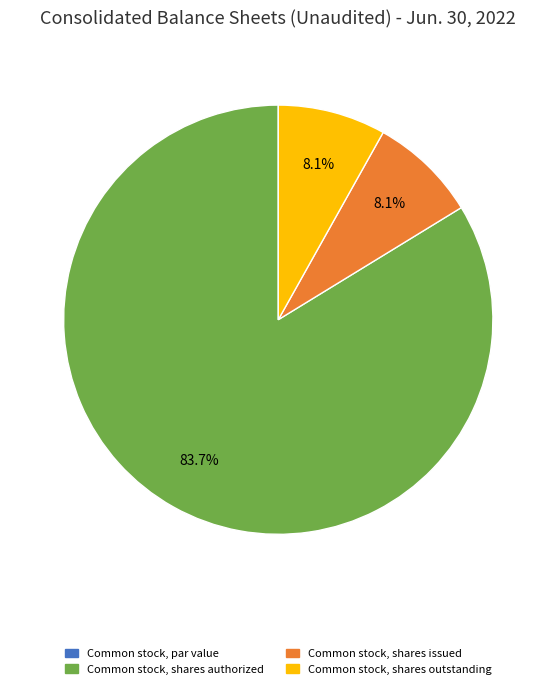

Which has a higher value, Common stock, shares issued or Common stock, shares authorized?

Common stock, shares authorized